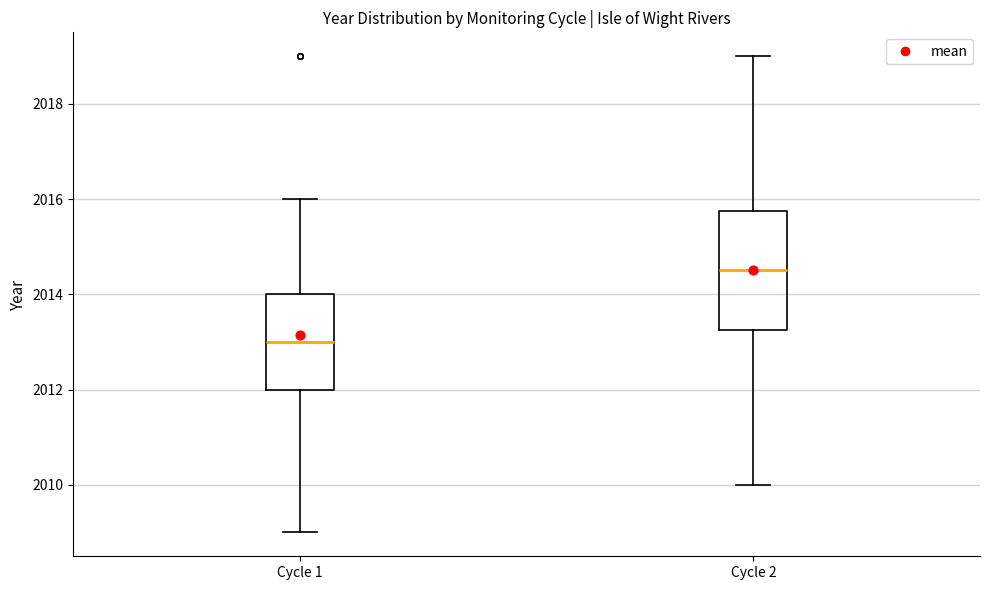

Which box is the tallest, from its lower edge to its upper edge?

Cycle 2